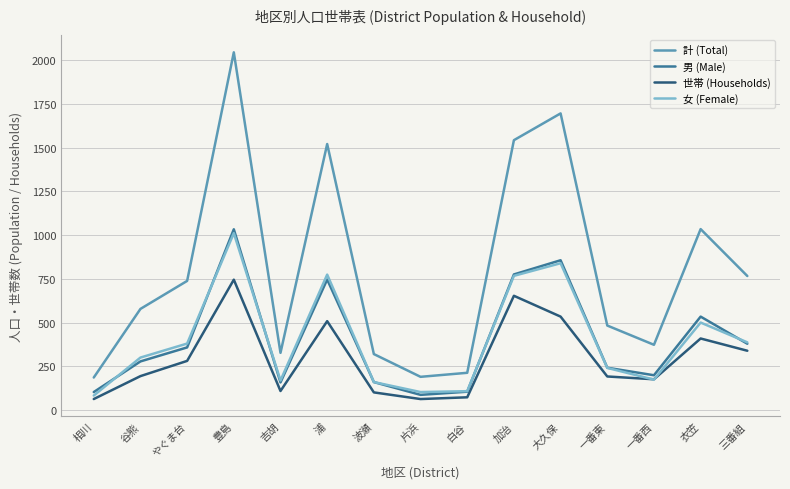

Where is 計 (Total) nearest to the value 1115?

衣笠